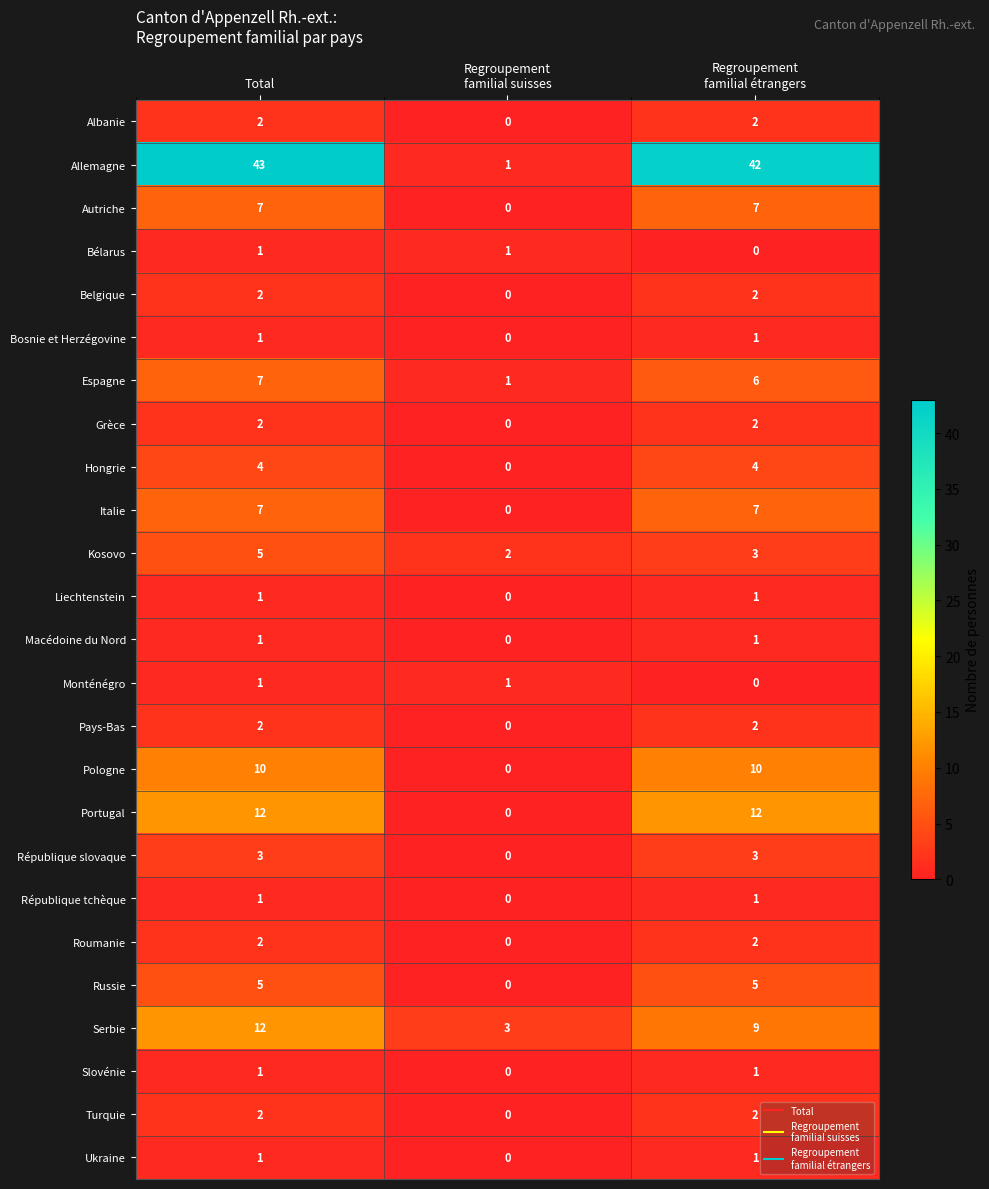

How many data points does each series have?

3